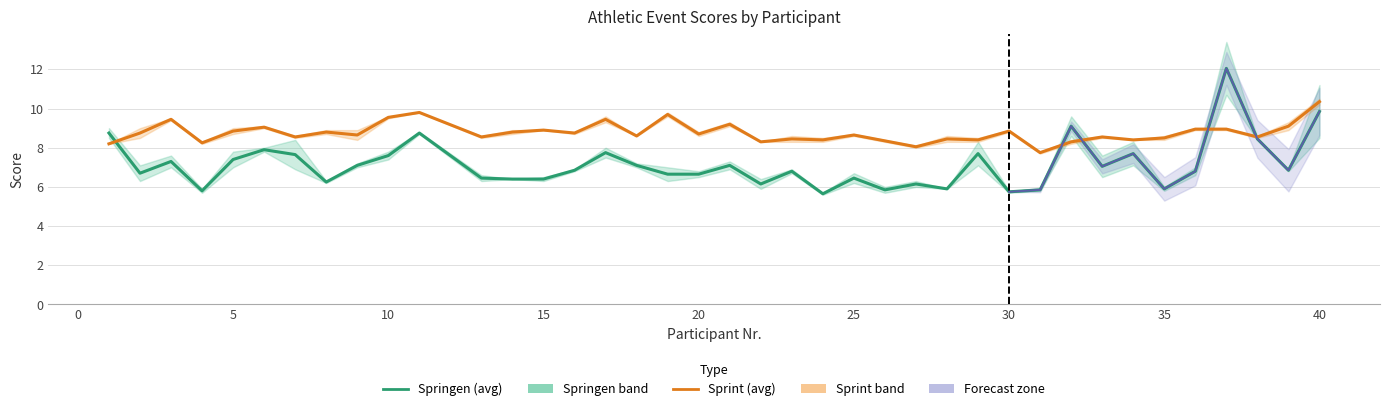

Between 10 and 27, which series saw the biggest shift?

Sprint 1